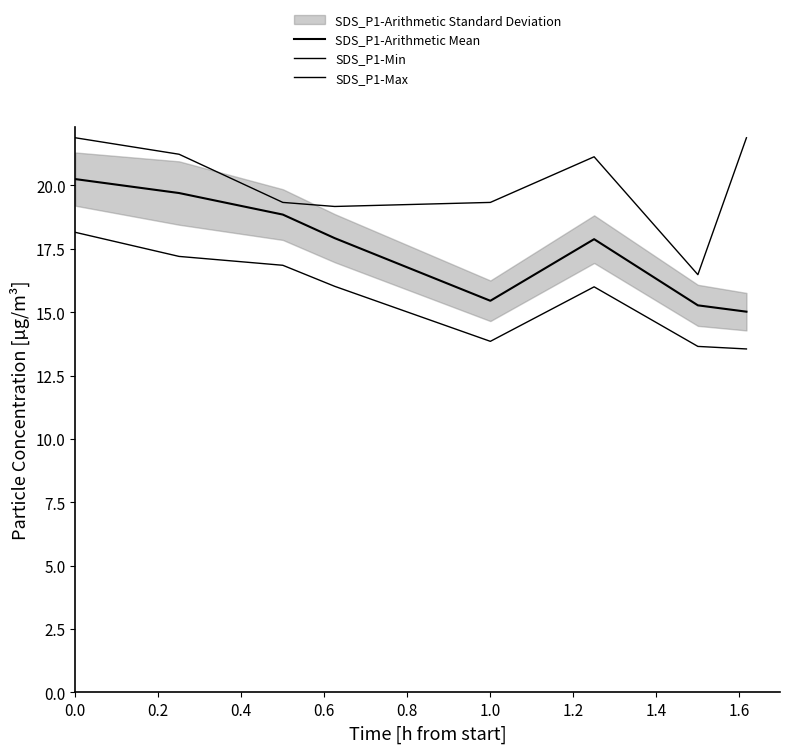

At which category does SDS_P1-Max reach its first local peak?

1.0